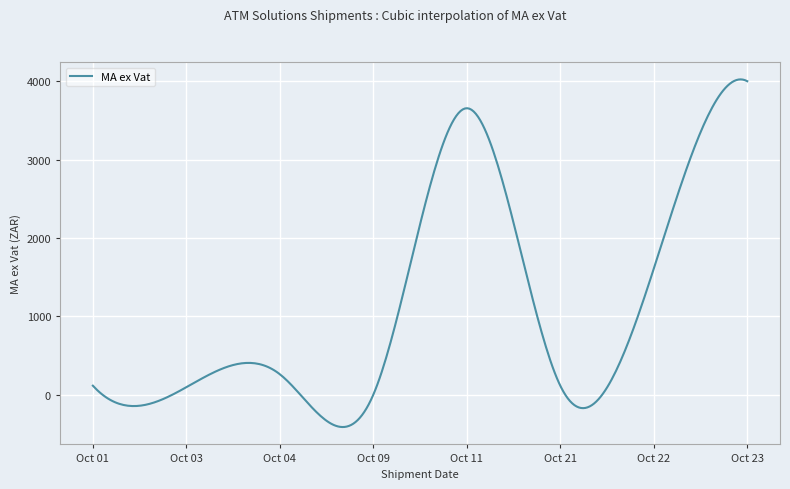

What is the minimum value shown in the chart?

-413.1